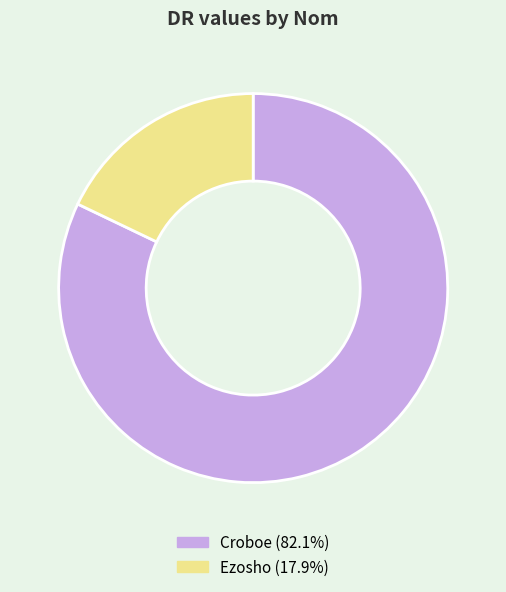

What is the ratio of the value at Croboe to the value at Ezosho?

4.6